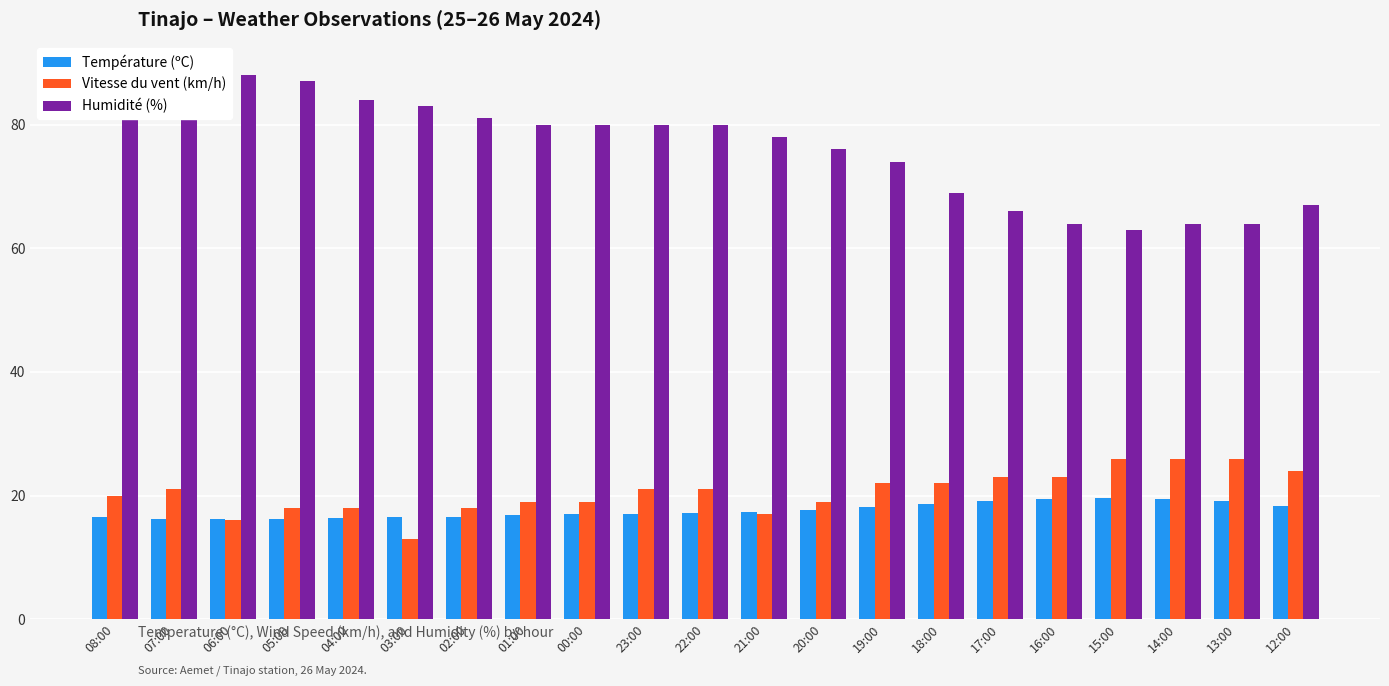

Where does the Température (ºC) series first go above 17?

23:00